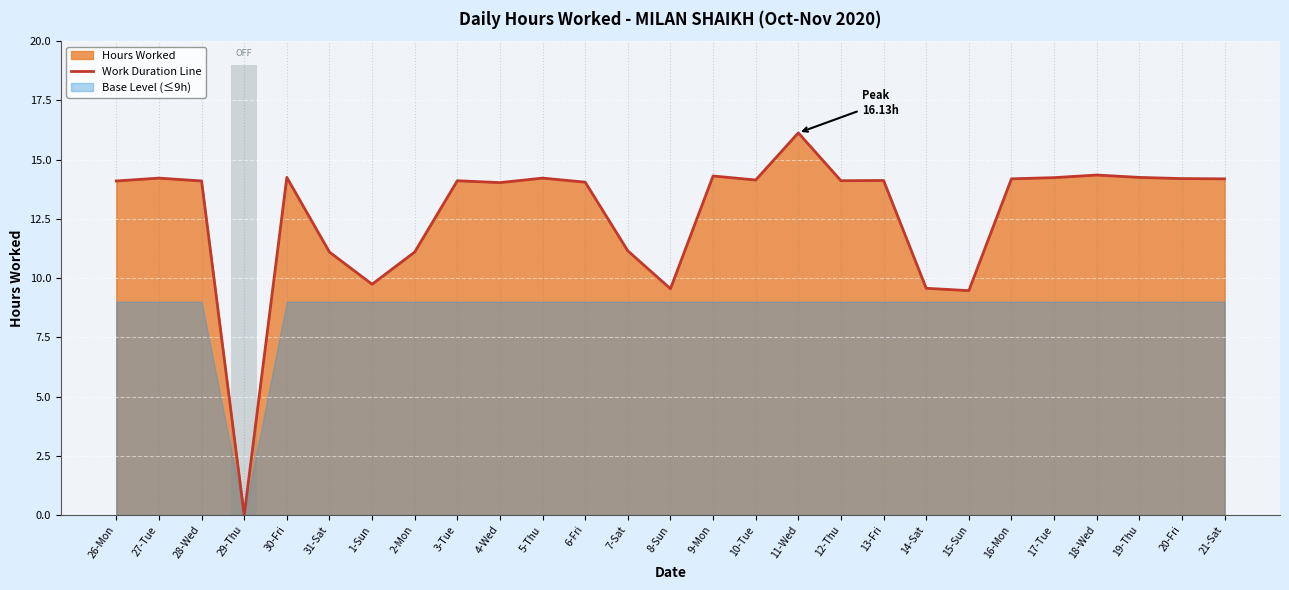

Which category has the lowest value across all series?

29-Thu